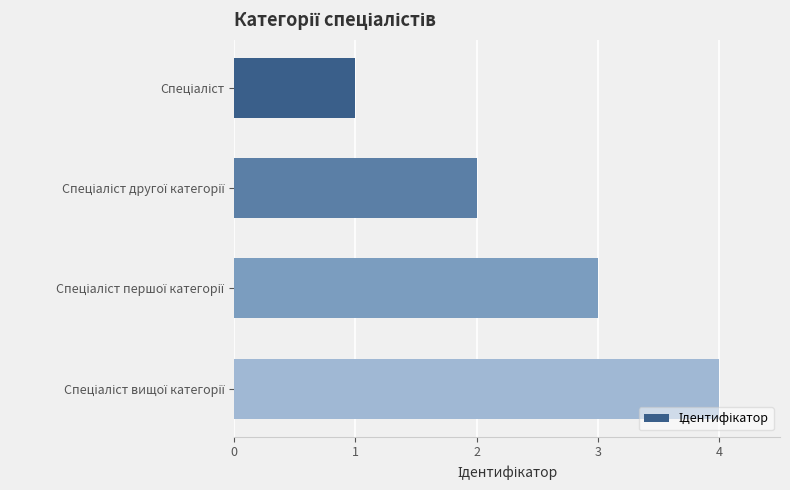

What is the difference between the maximum and minimum values?

3